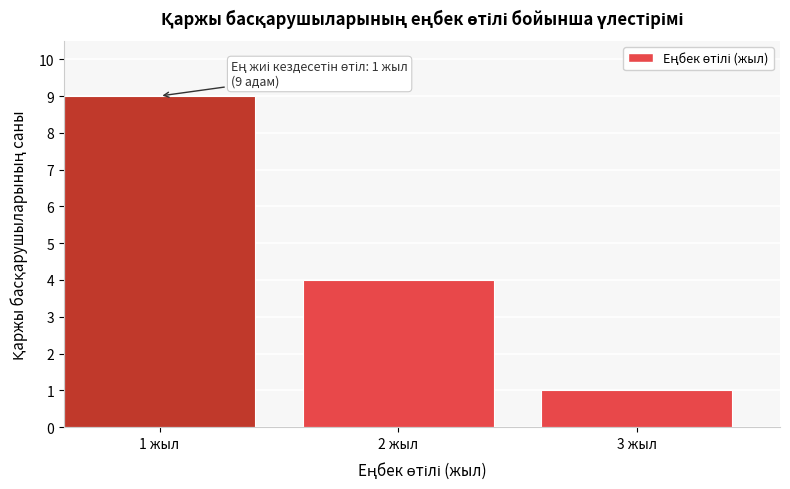

Reading left to right, extract all data points from this chart.

1 жыл=9	2 жыл=4	3 жыл=1